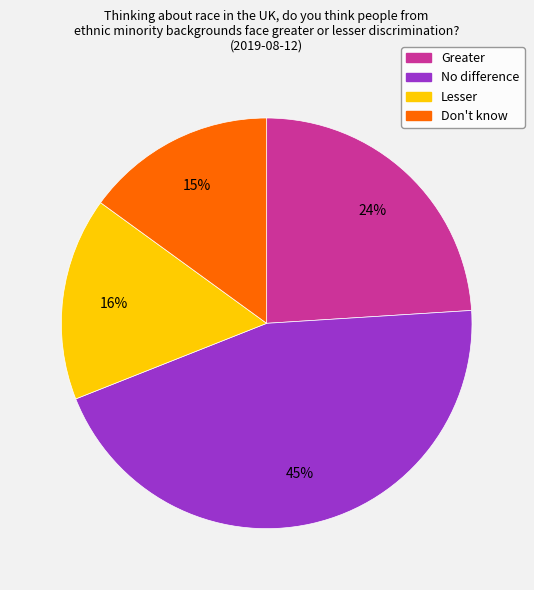

To the nearest percent, what is the combined percentage of No difference and Don't know?

60%